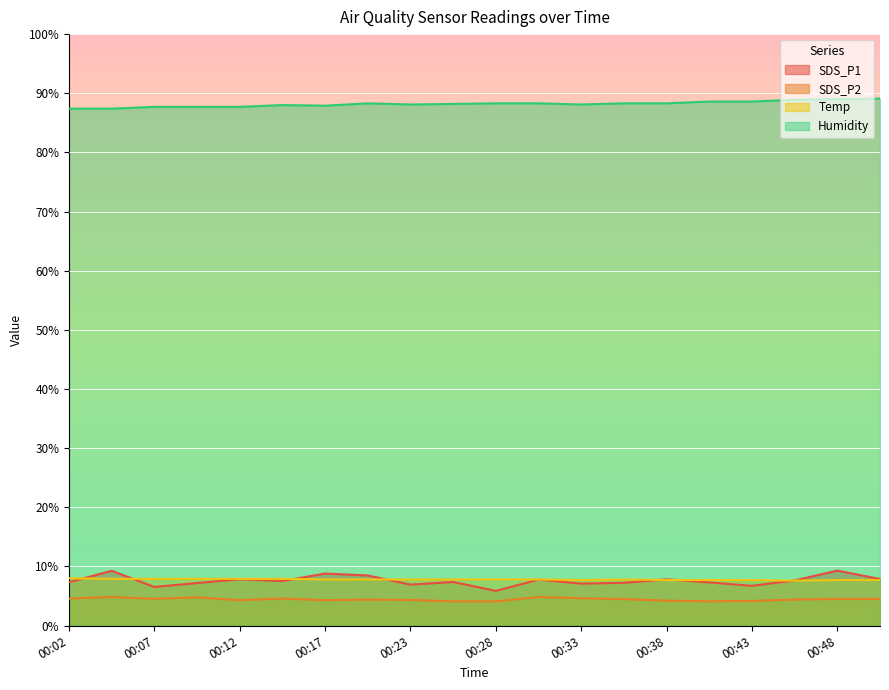

Reading right to left, what are all the values shown in this chart?

SDS_P1: 00:51=7.9	00:48=9.3	00:46=7.6	00:43=6.7	00:40=7.3	00:38=7.8	00:35=7.2	00:33=7.1	00:30=7.8	00:28=5.9	00:25=7.4	00:23=6.9	00:20=8.5	00:17=8.8	00:15=7.5	00:12=7.8	00:10=7.2	00:07=6.5	00:05=9.3	00:02=7.3
SDS_P2: 00:51=4.5	00:48=4.5	00:46=4.4	00:43=4.2	00:40=4.1	00:38=4.2	00:35=4.5	00:33=4.6	00:30=4.8	00:28=4.1	00:25=4.1	00:23=4.3	00:20=4.4	00:17=4.3	00:15=4.6	00:12=4.3	00:10=4.8	00:07=4.5	00:05=4.8	00:02=4.6
Temp: 00:51=7.7	00:48=7.7	00:46=7.6	00:43=7.7	00:40=7.7	00:38=7.7	00:35=7.8	00:33=7.7	00:30=7.8	00:28=7.8	00:25=7.8	00:23=7.8	00:20=7.8	00:17=7.8	00:15=7.9	00:12=7.9	00:10=7.9	00:07=7.9	00:05=7.9	00:02=8.0
Humidity: 00:51=89.1	00:48=89.0	00:46=88.9	00:43=88.6	00:40=88.6	00:38=88.3	00:35=88.3	00:33=88.1	00:30=88.3	00:28=88.3	00:25=88.2	00:23=88.1	00:20=88.3	00:17=87.9	00:15=88.0	00:12=87.7	00:10=87.7	00:07=87.7	00:05=87.4	00:02=87.4